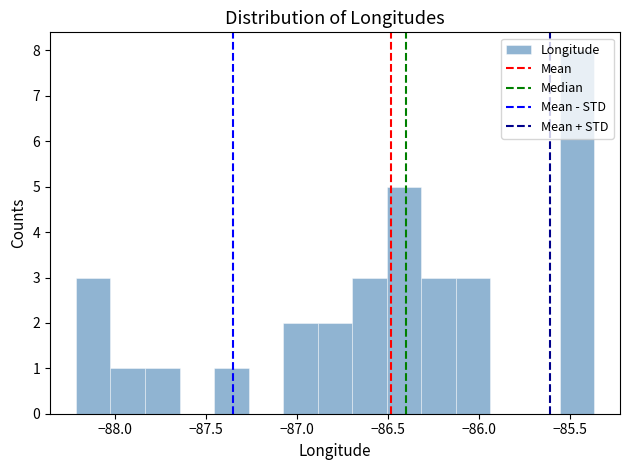

Read against the x-axis, roughly where is the centre of the tallest bar?

-85.45